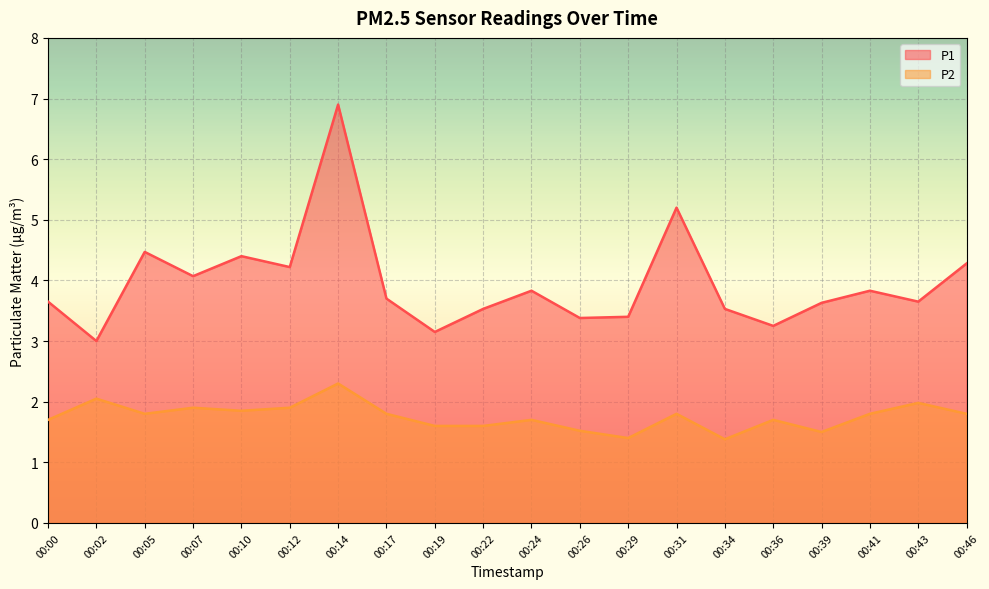

What is the total value across all series at 00:07?

6.0